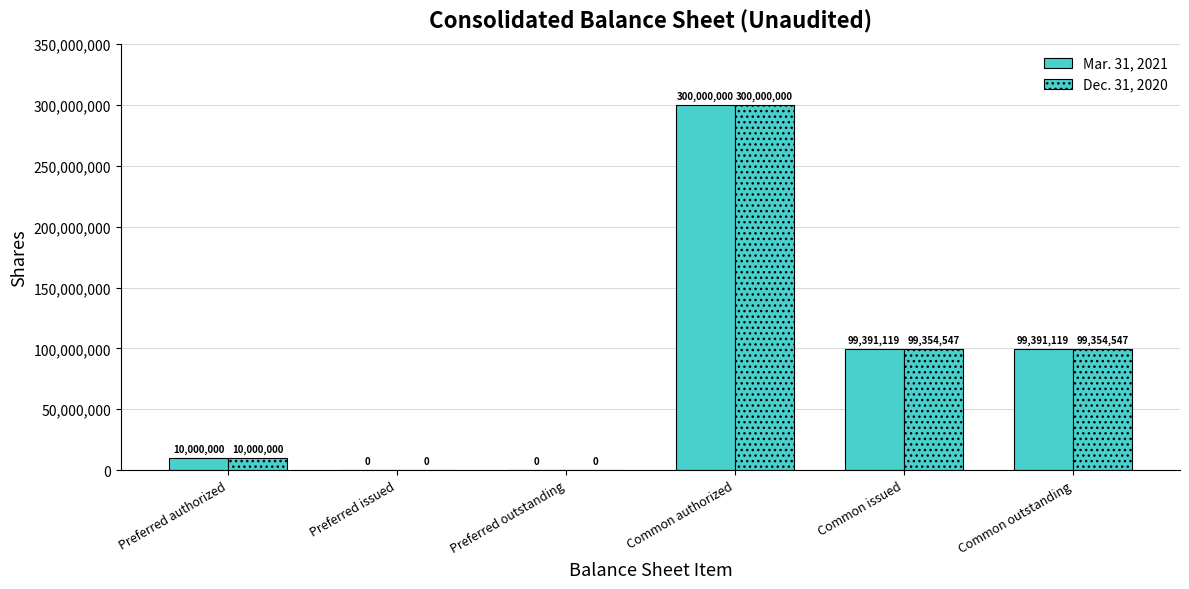

Reading left to right, extract all data points from this chart.

Mar. 31, 2021: 10000000	0	0	300000000	99391119	99391119
Dec. 31, 2020: 10000000	0	0	300000000	99354547	99354547